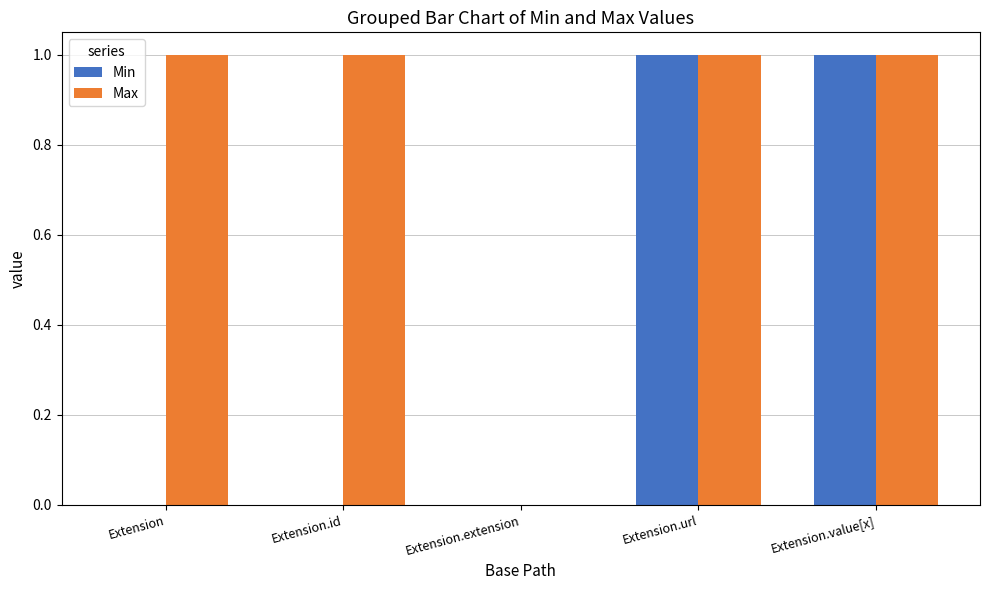

How many groups of bars are there?

5